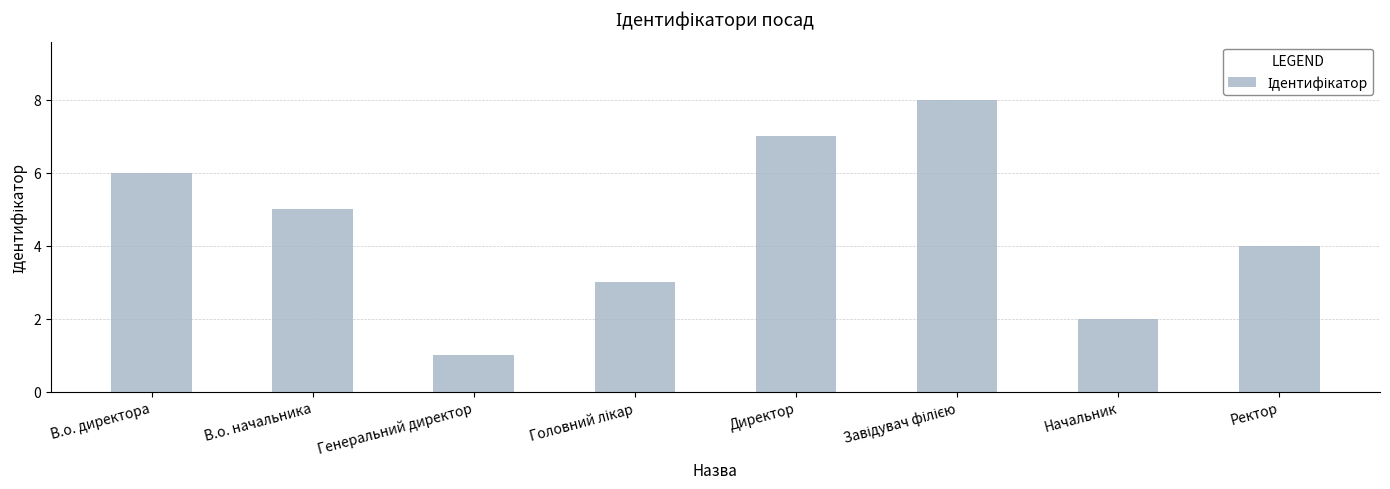

At which category does the chart reach its minimum across all series?

Генеральний директор